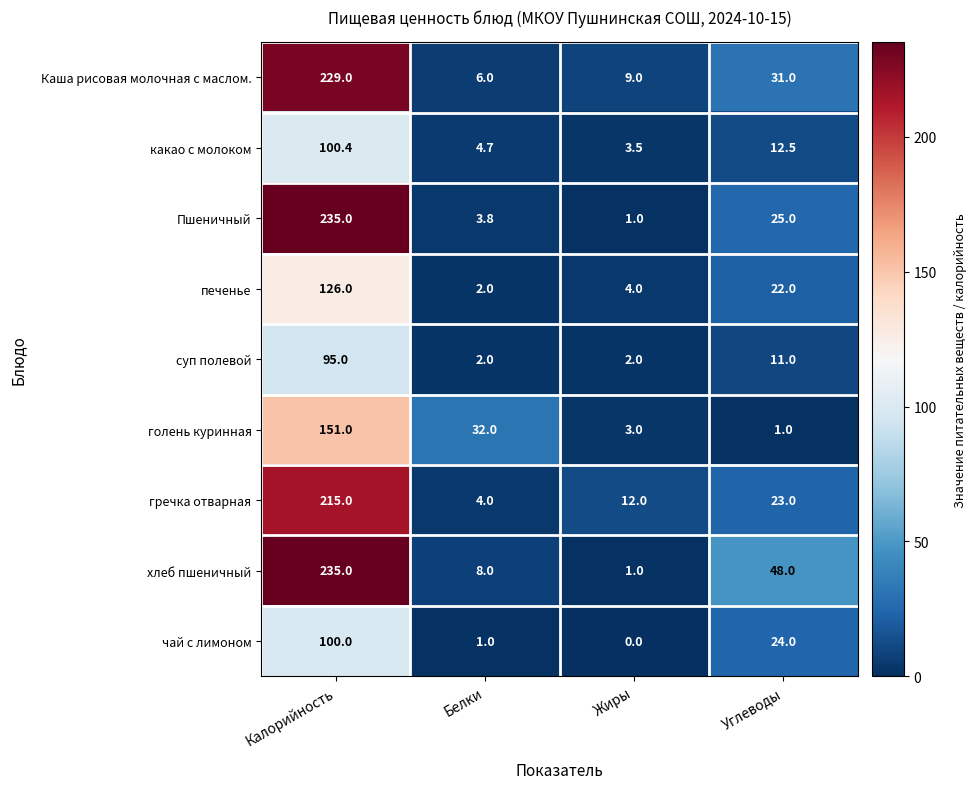

The хлеб пшеничный series shows 8.0 at Белки. True or false?

True